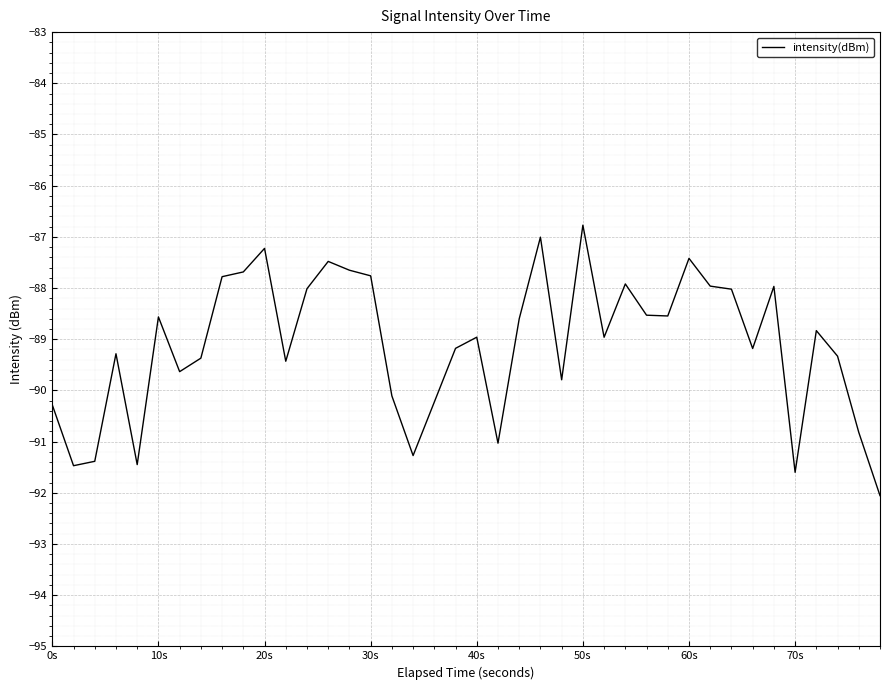

What is the smallest value displayed?

-92.1